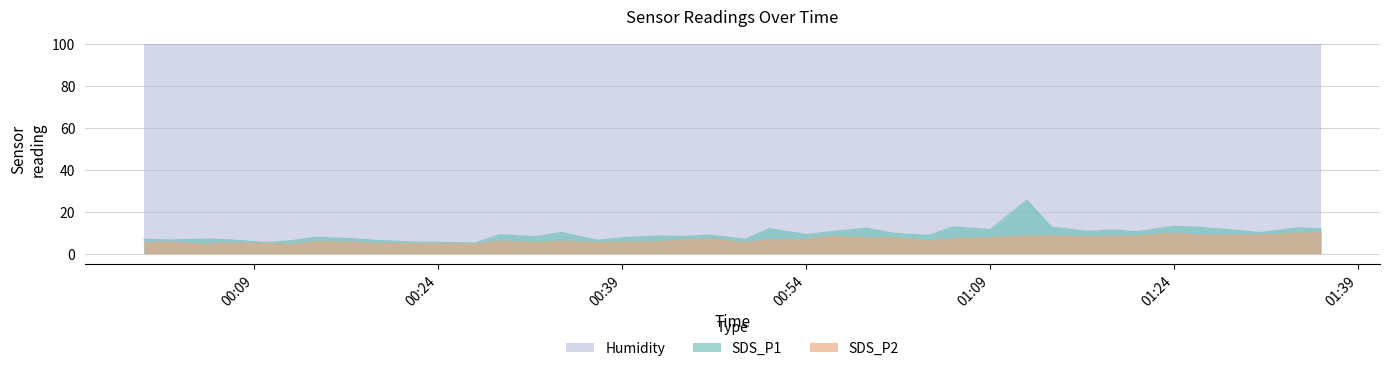

What is the highest value of the Humidity series?

99.9